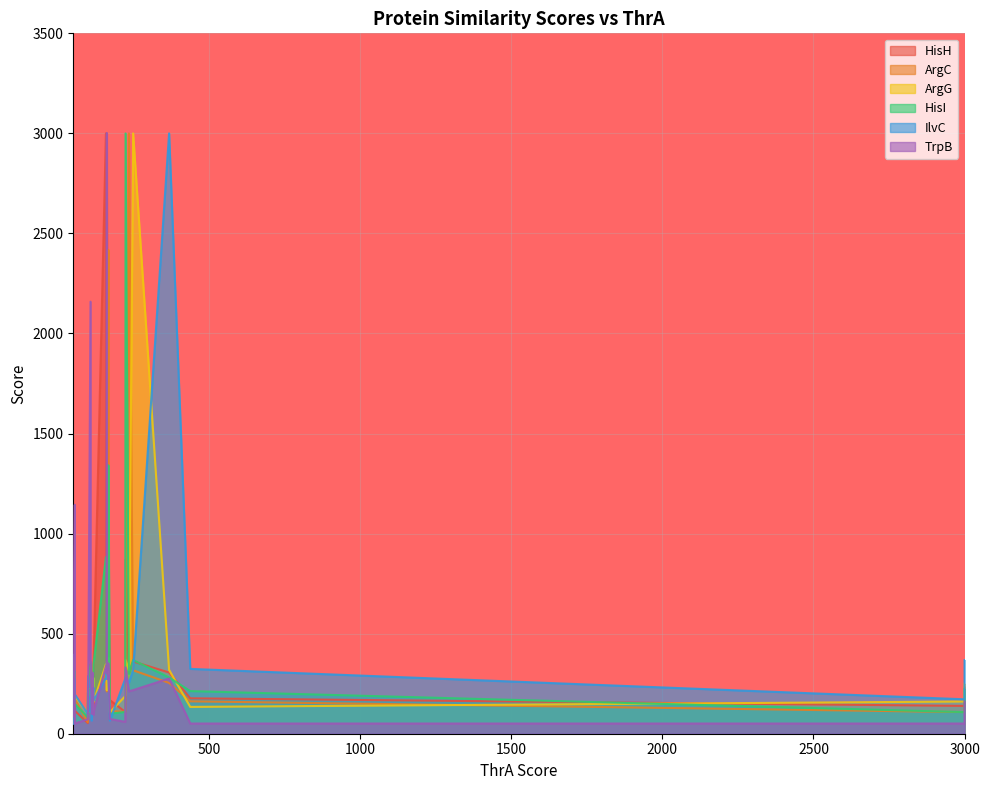

What is the difference between the IlvC values at 20 and 39?

43